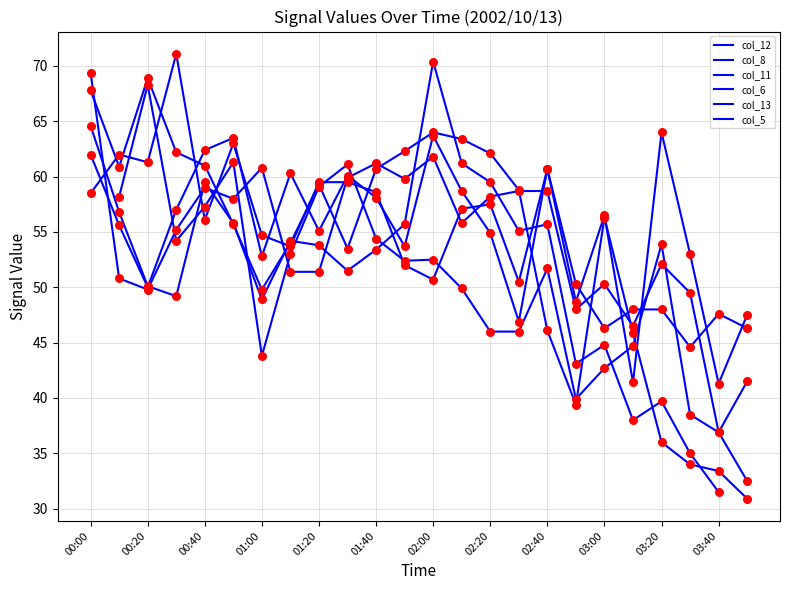

At how many categories does at least one series exceed 57?

18